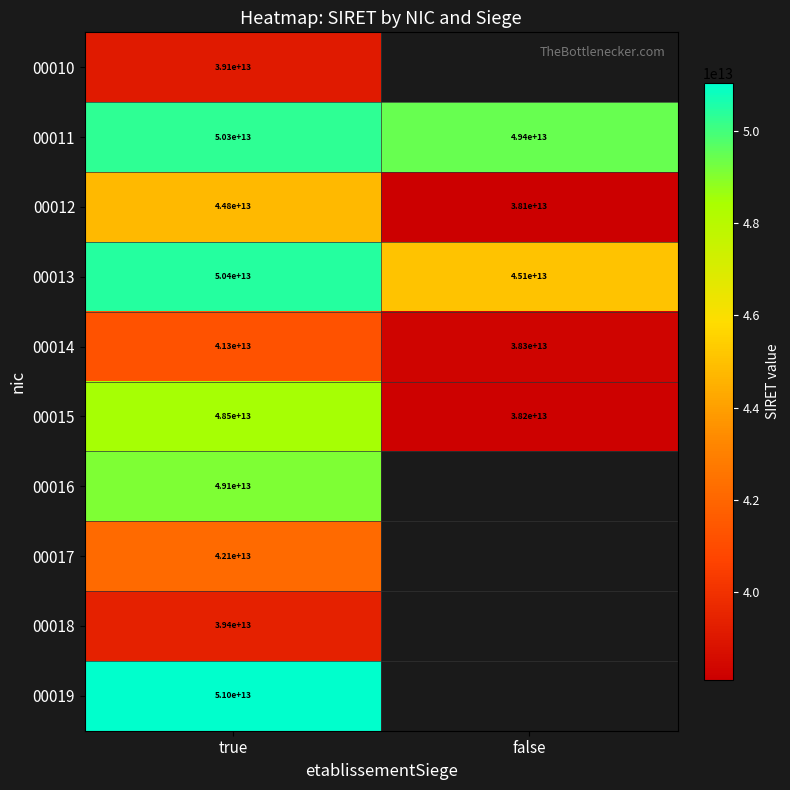

Is the value of 00018 at true greater than the value of 00013 at false?

No